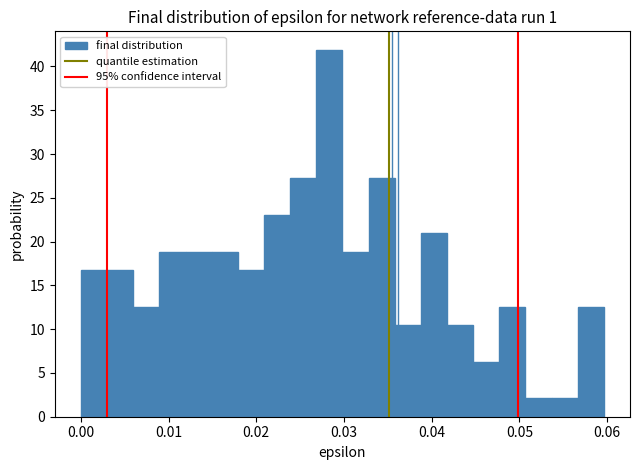

Around what value on the x-axis is the tallest bar? Give the approximate position of its centre, as read against the axis.

0.028